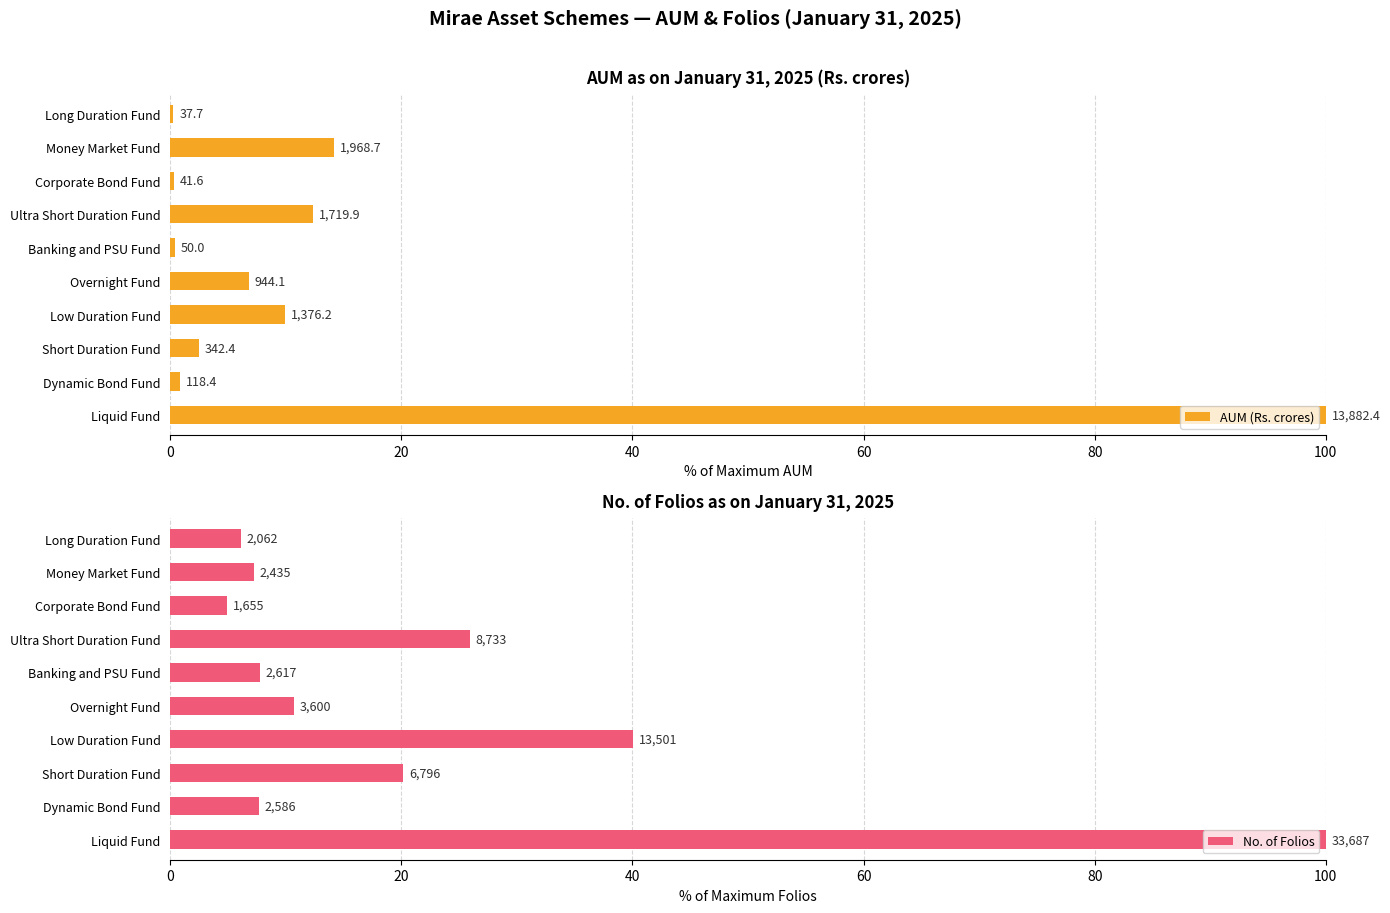

Does the chart contain stacked bars?

No